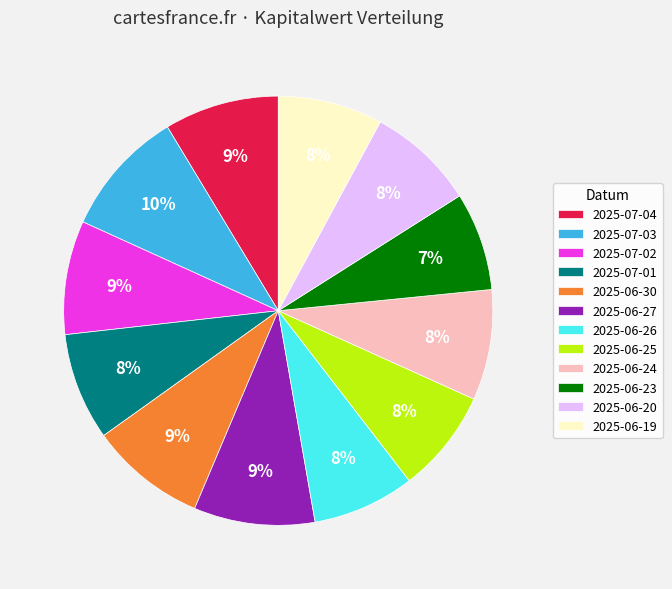

Is there a majority slice in this chart?

No